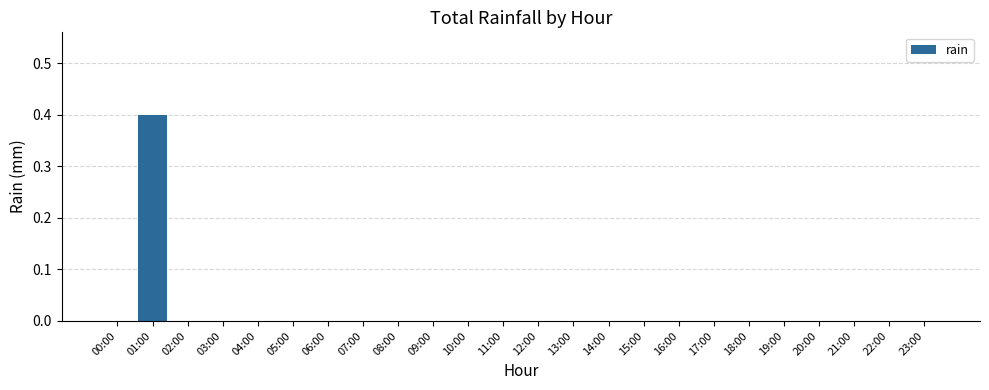

Reading left to right, list all the values displayed in this chart.

0.0	0.4	0.0	0.0	0.0	0.0	0.0	0.0	0.0	0.0	0.0	0.0	0.0	0.0	0.0	0.0	0.0	0.0	0.0	0.0	0.0	0.0	0.0	0.0